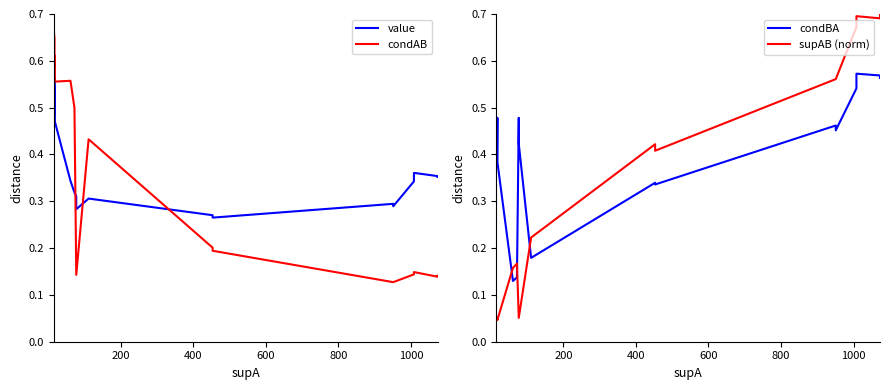

What is the sum of all value values?

7.3